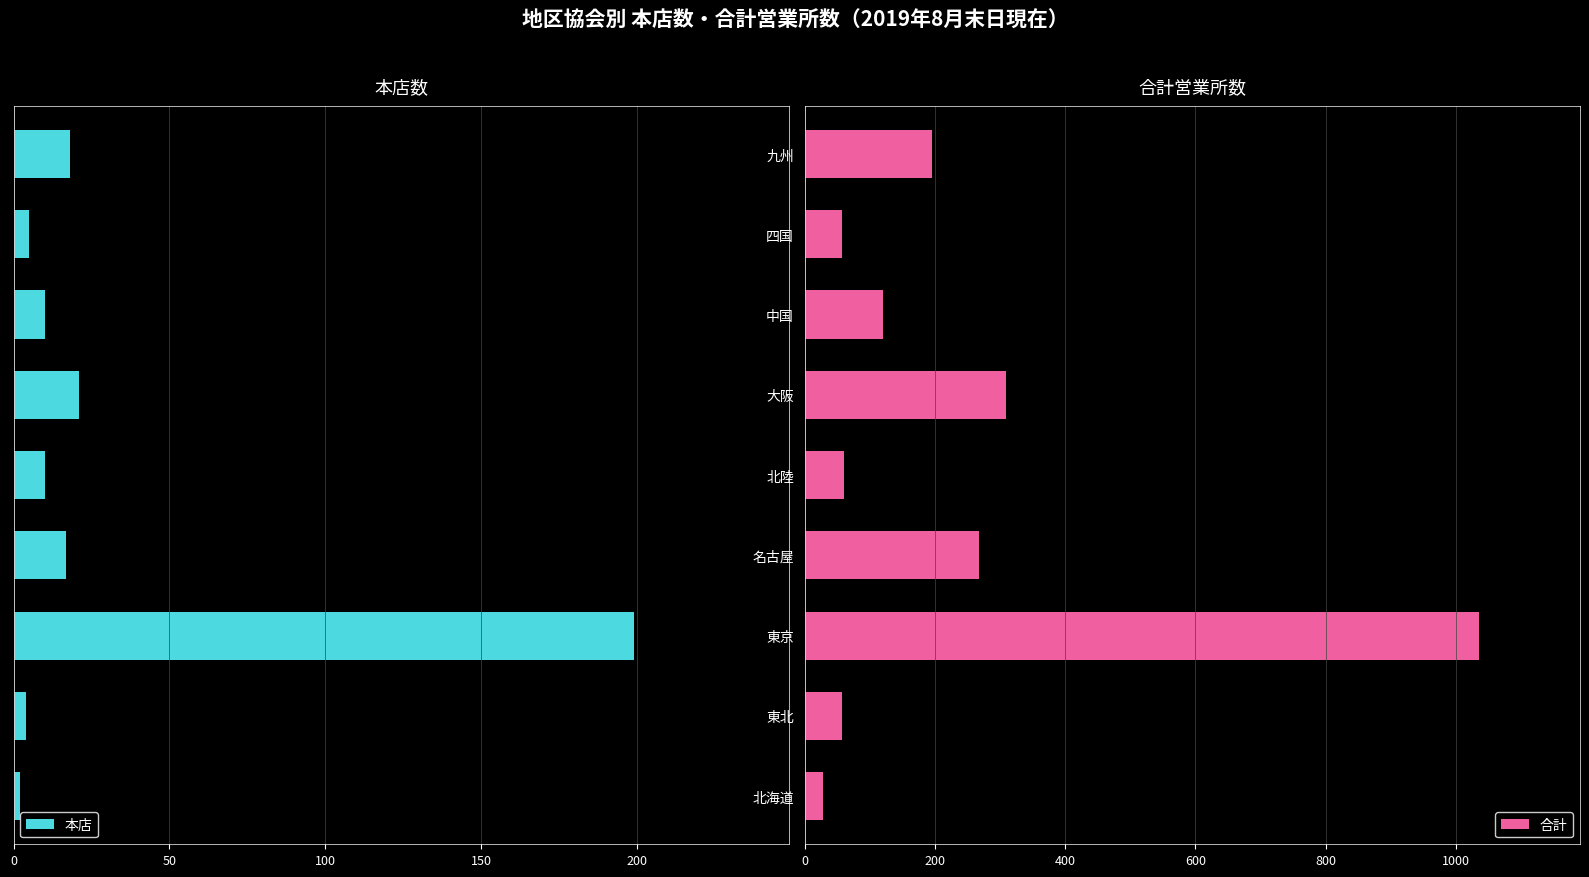

How many data points in 本店 are less than 10?

3